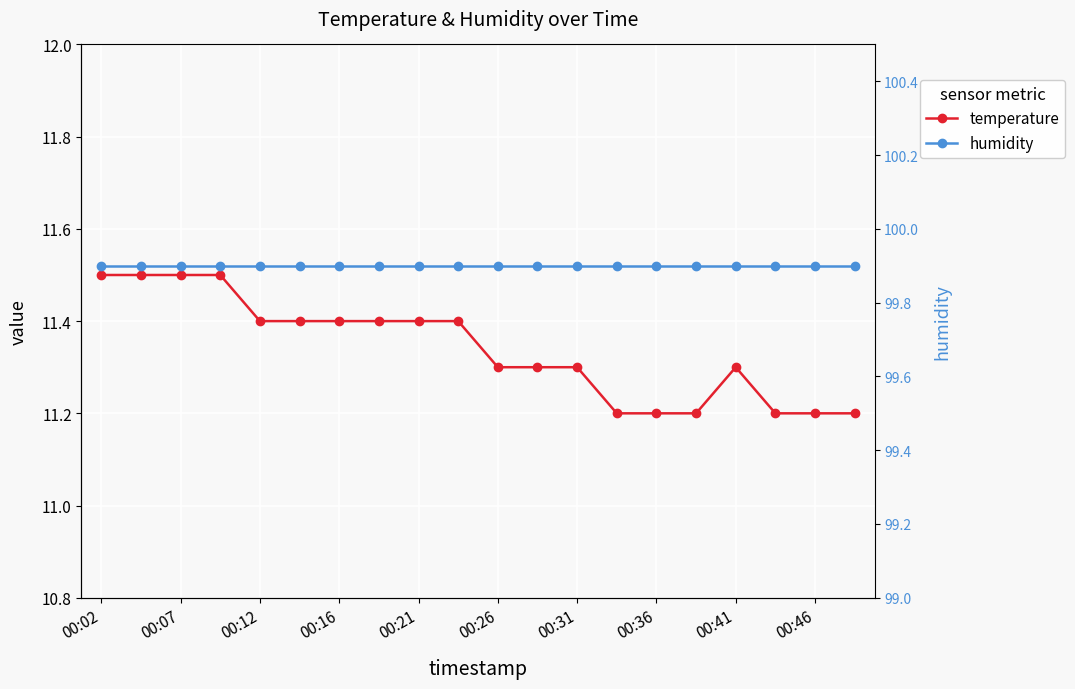

How many series are shown in this chart?

2